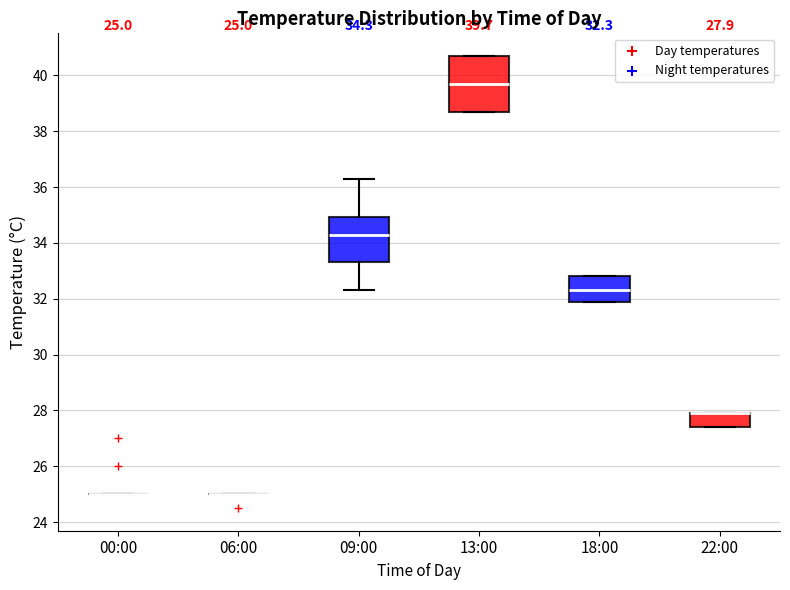

Which box is the tallest, from its lower edge to its upper edge?

13:00